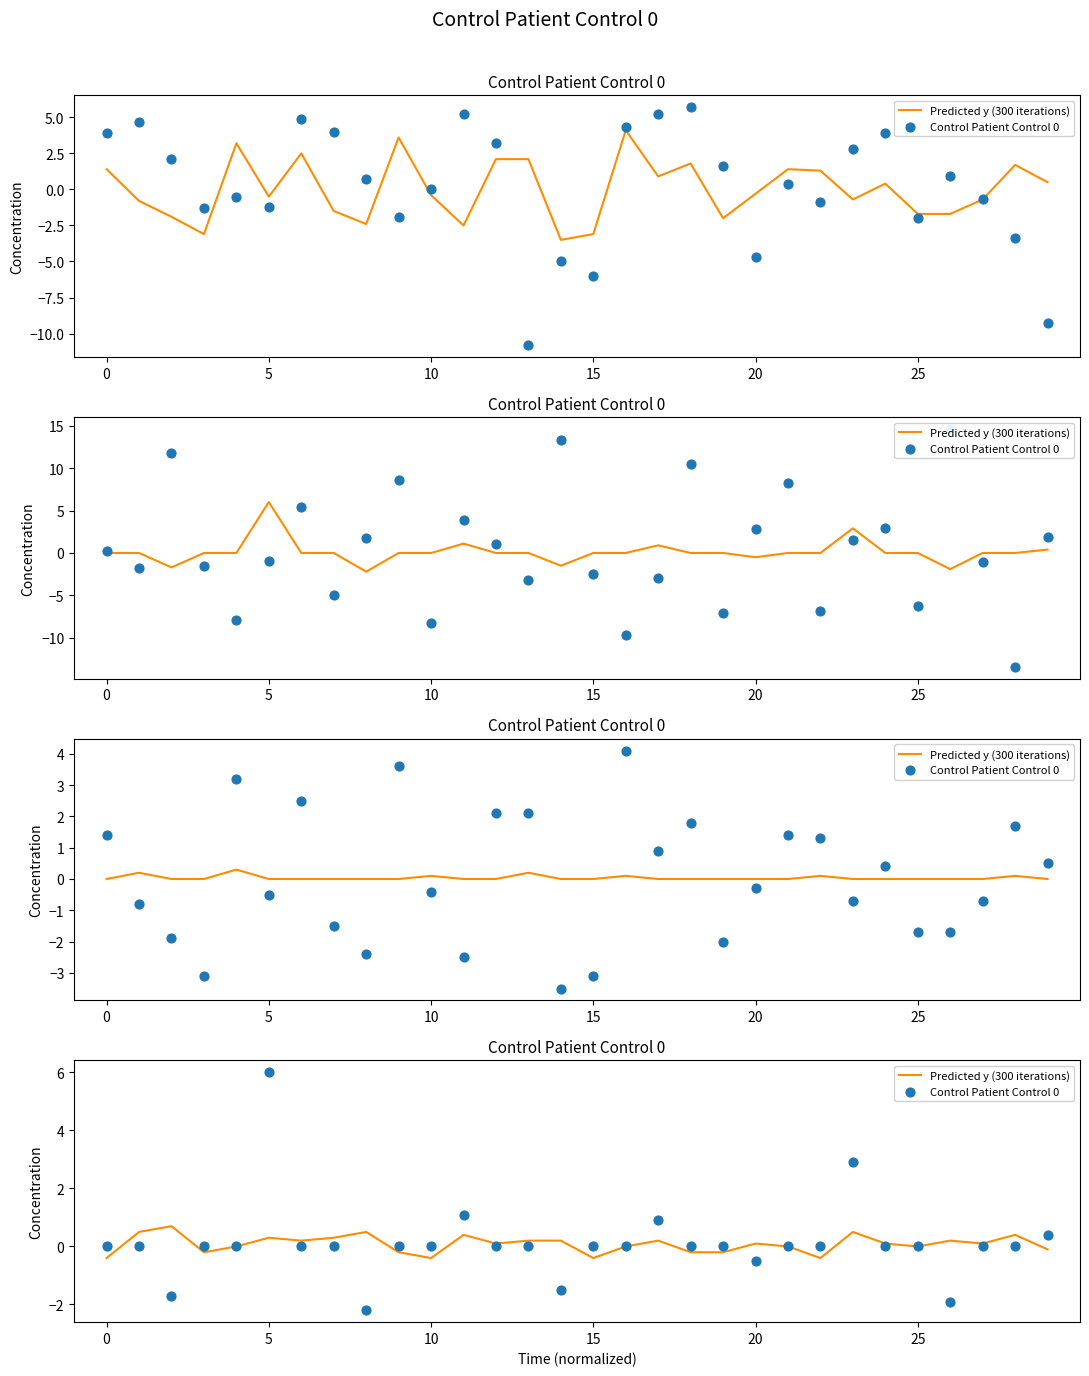

Which series has the largest Y range (max minus min)?

Control Patient Control 0